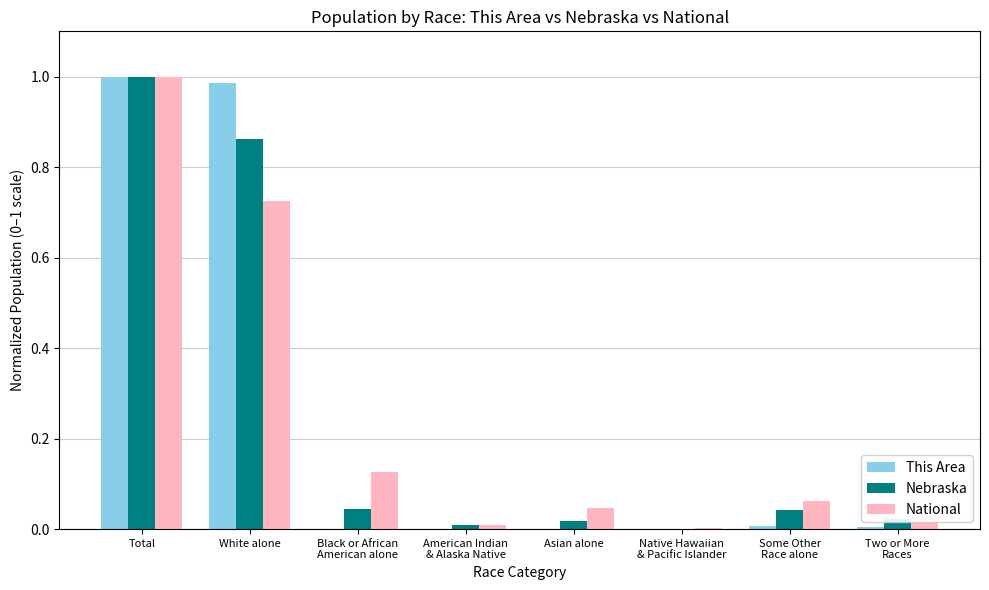

What is the total value across all series at White alone?

2.6